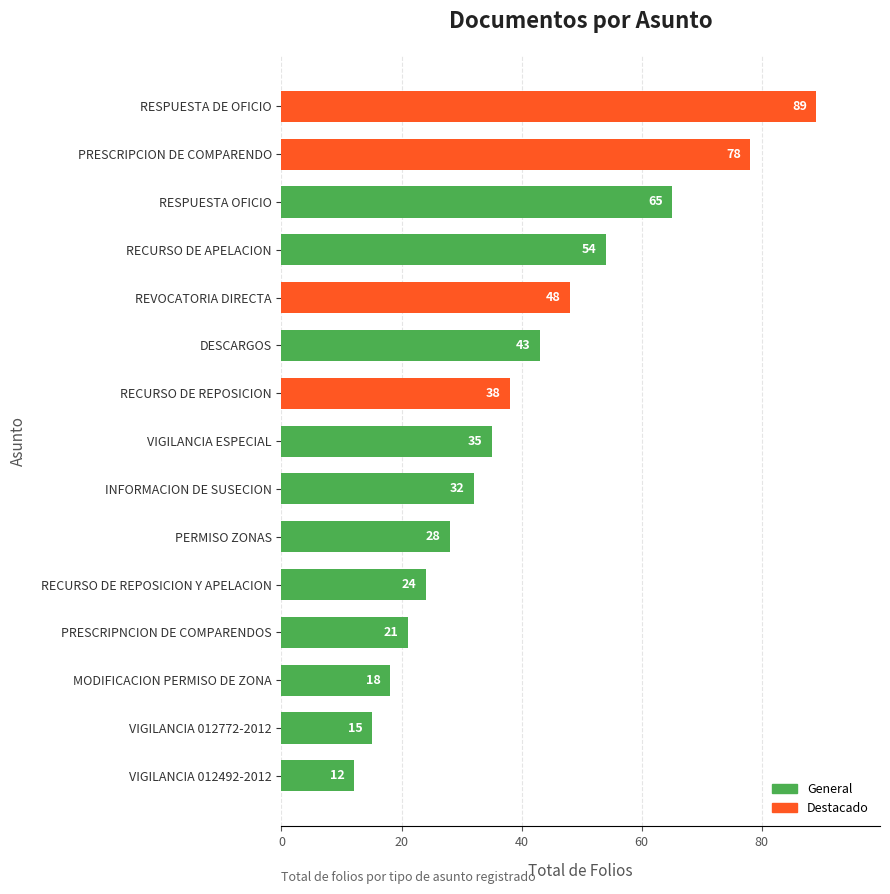

Rank the categories by value from highest to lowest.

RESPUESTA DE OFICIO, PRESCRIPCION DE COMPARENDO, RESPUESTA OFICIO, RECURSO DE APELACION, REVOCATORIA DIRECTA, DESCARGOS, RECURSO DE REPOSICION, VIGILANCIA ESPECIAL, INFORMACION DE SUSECION, PERMISO ZONAS, RECURSO DE REPOSICION Y APELACION, PRESCRIPNCION DE COMPARENDOS, MODIFICACION PERMISO DE ZONA, VIGILANCIA 012772-2012, VIGILANCIA 012492-2012